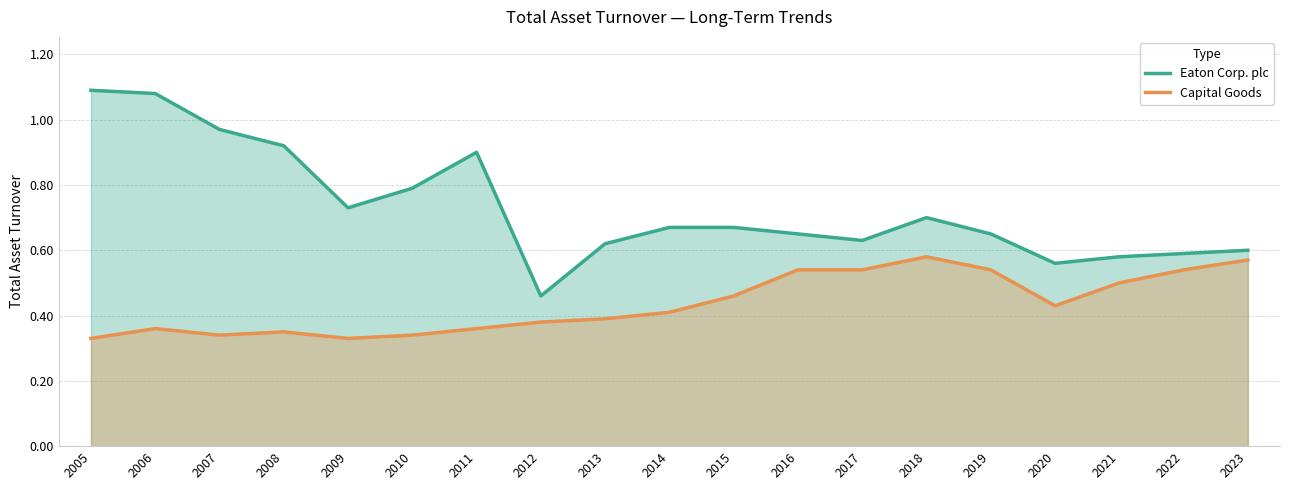

True or false: Eaton Corp. plc has a value of 0.3 at 2016.

False